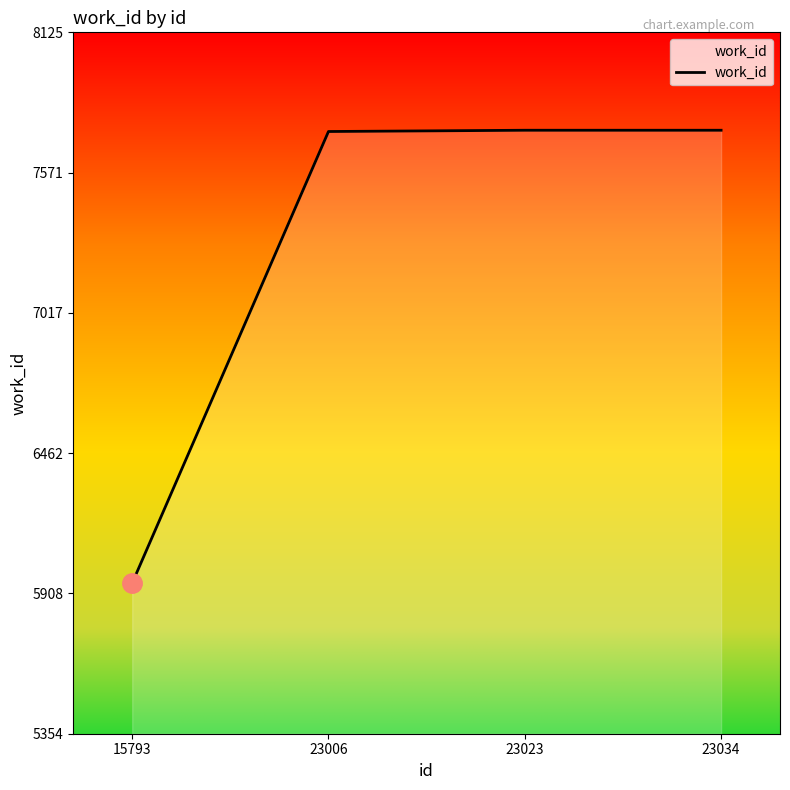

At which category does the chart reach its minimum across all series?

15793